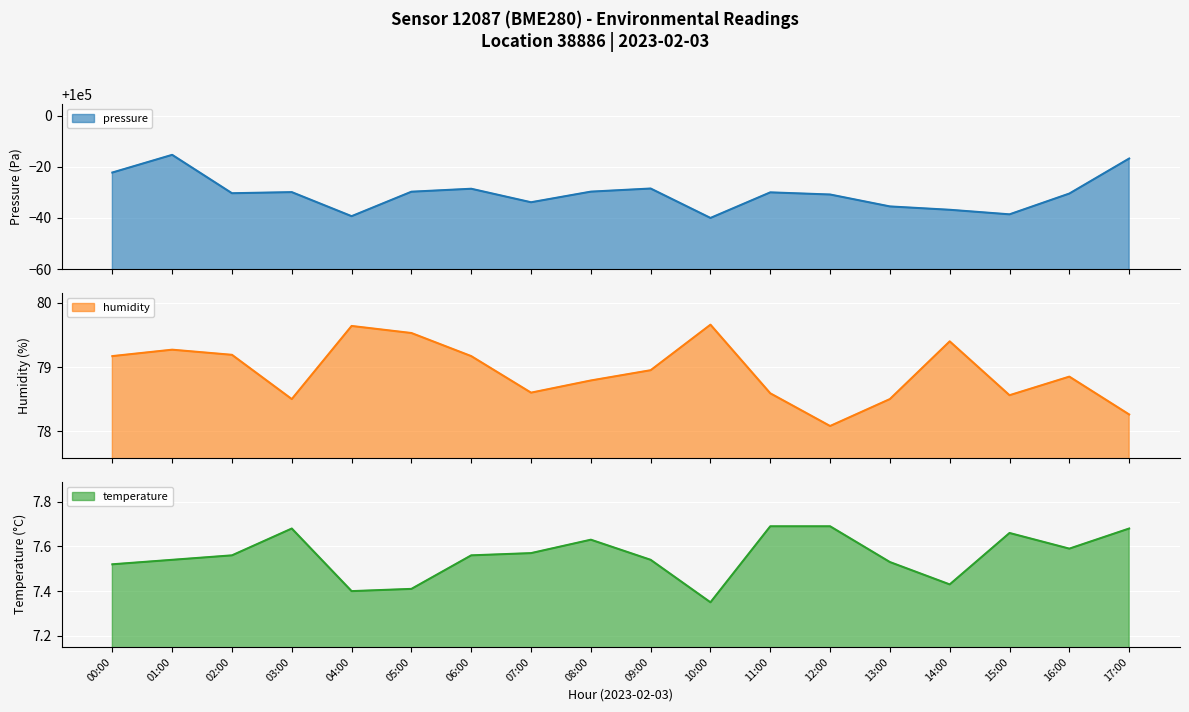

Count the number of data series in this chart.

3